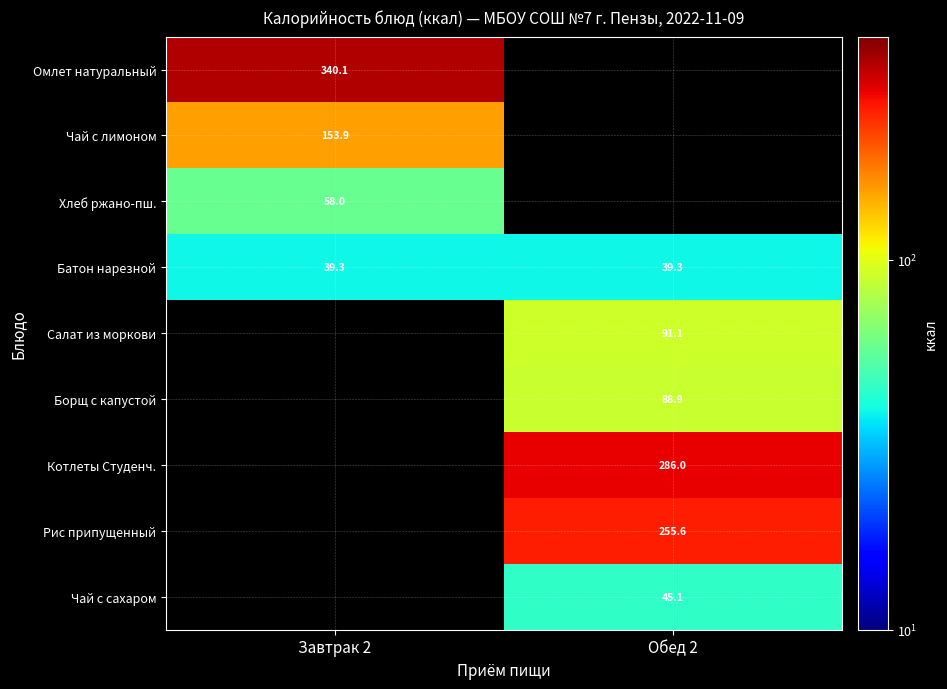

How many categories are shown in the chart?

2